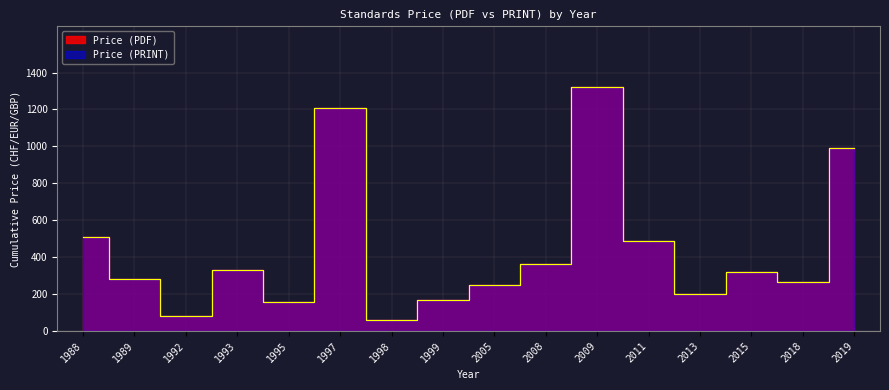

At which category does the chart reach its peak across all series?

2009